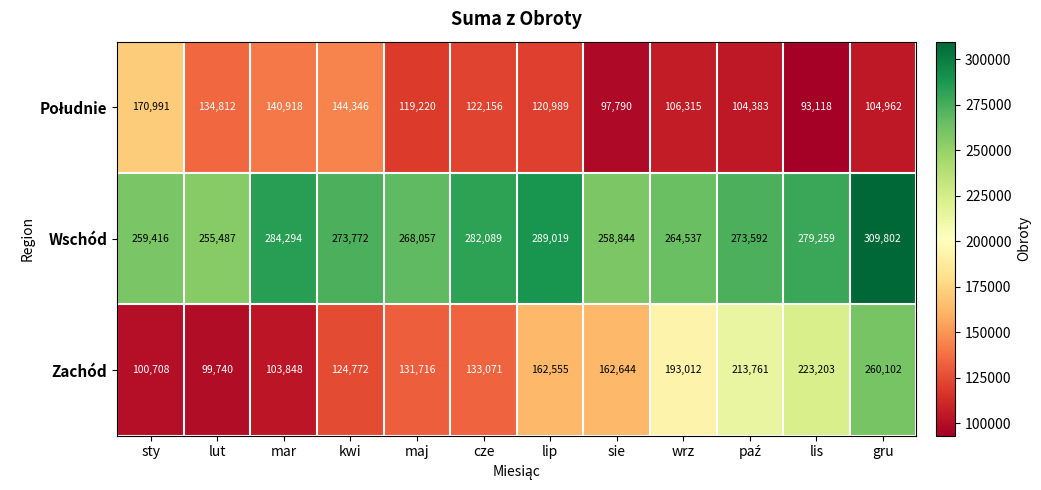

What is the greatest value displayed?

309802